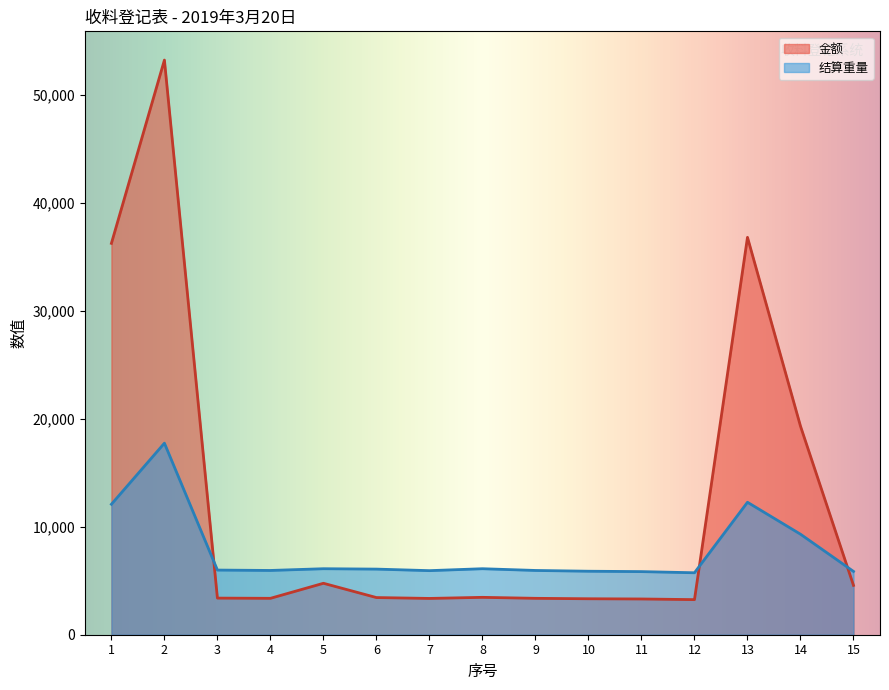

The value of 结算重量 at 15 is 1731.5. True or false?

False